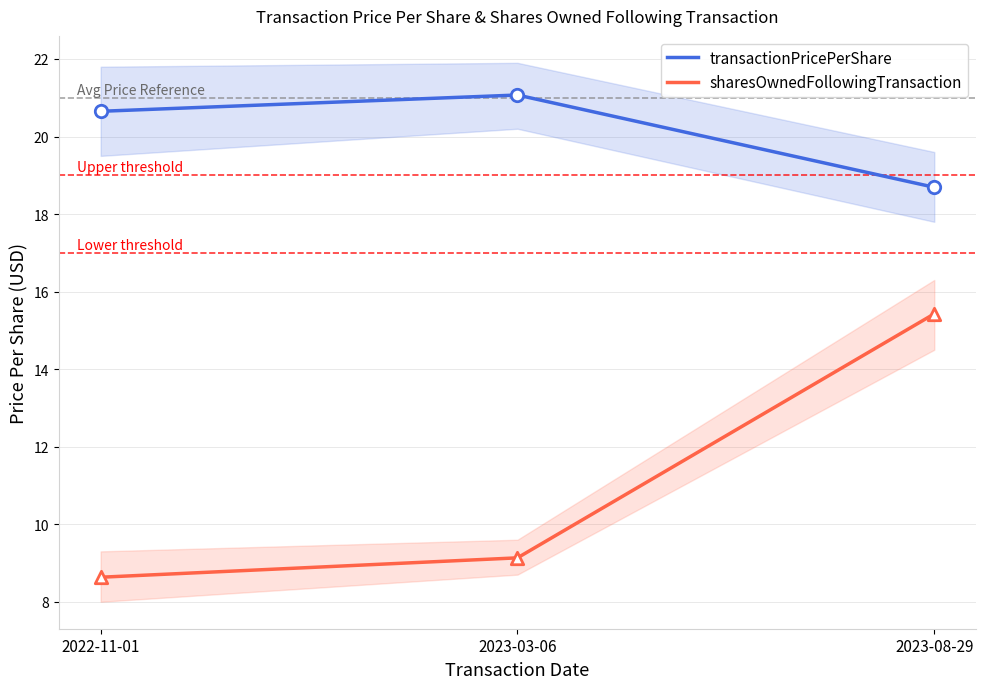

Which series has the largest total across all categories?

transactionPricePerShare